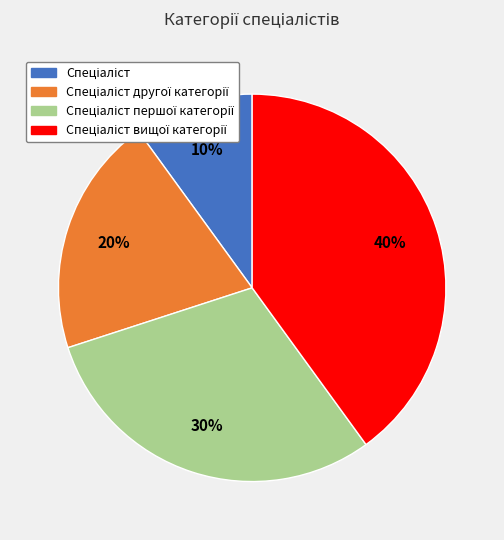

Is there any slice that represents more than half of the pie?

No